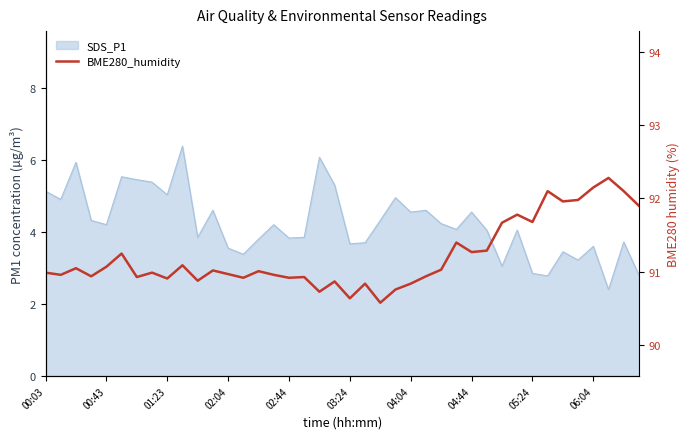

What is the greatest value displayed?

92.3